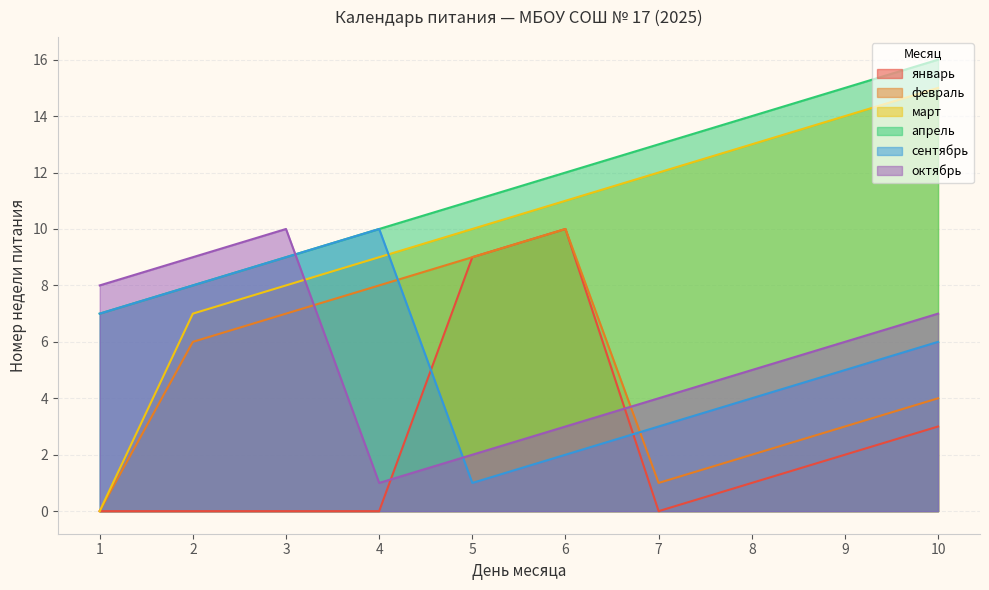

How many data points does each series have?

10